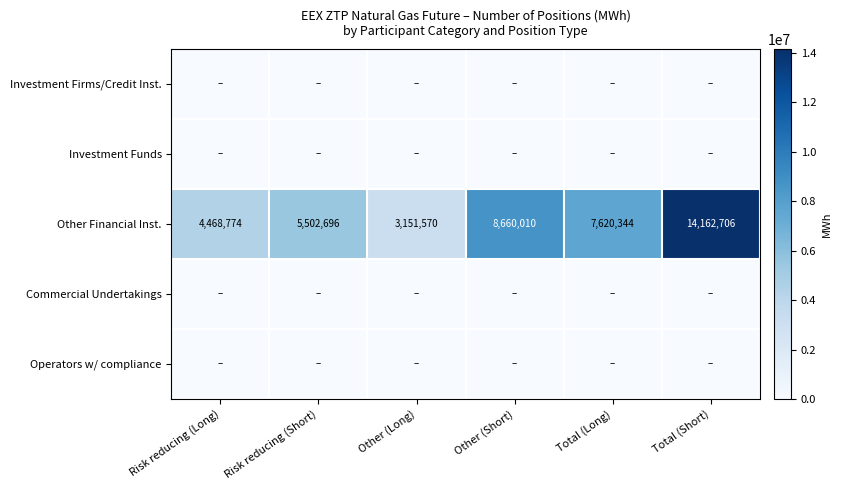

The value of Other Financial Inst. at Total (Short) is 14162706. True or false?

True